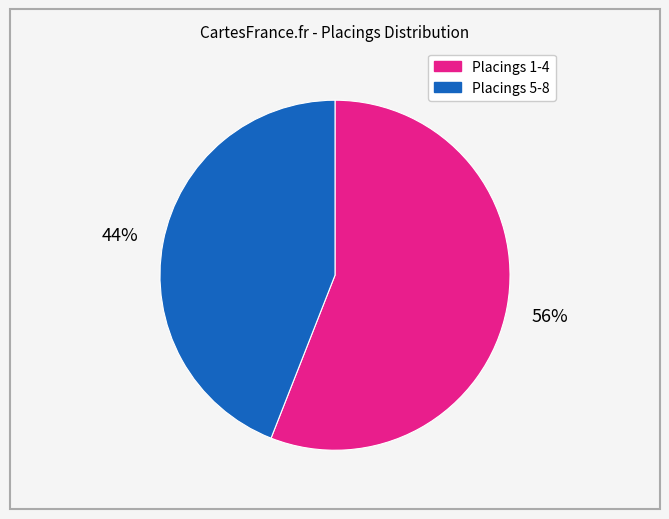

To the nearest percent, what is the difference between the largest and smallest slice percentages?

12%